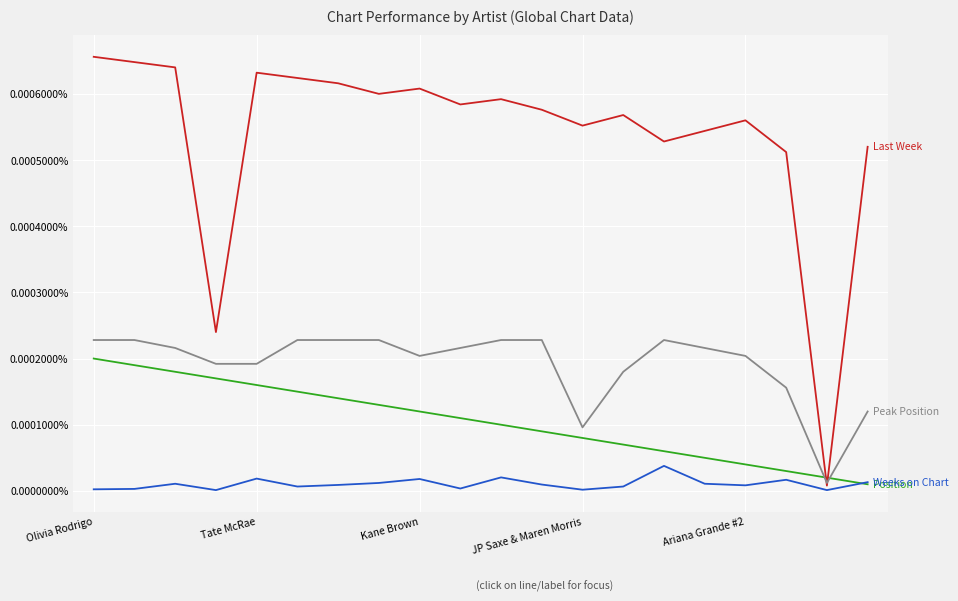

The value of Weeks on Chart at 6 is 0.0. True or false?

True